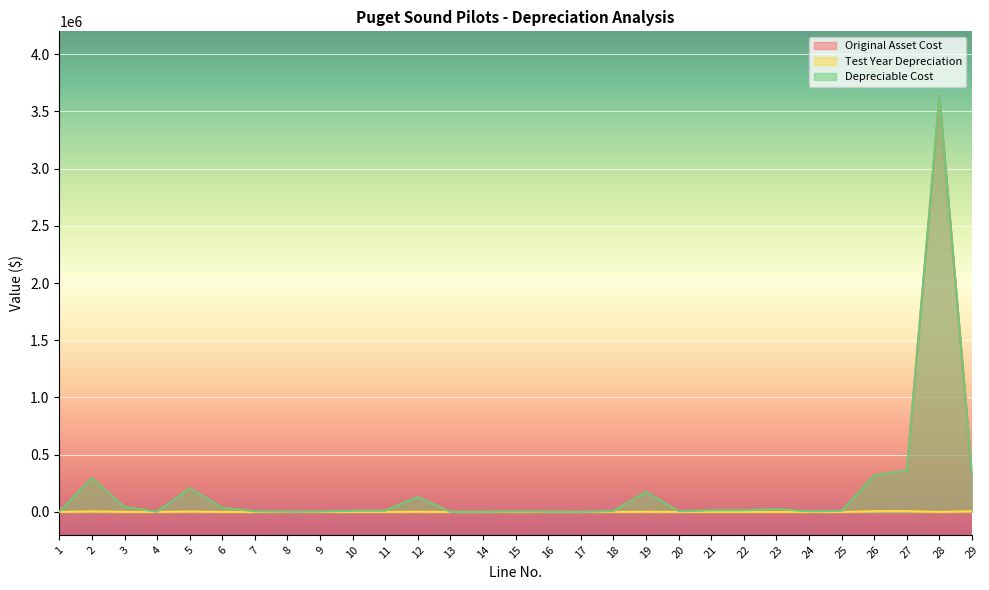

Which series has the largest total across all categories?

Original Asset Cost